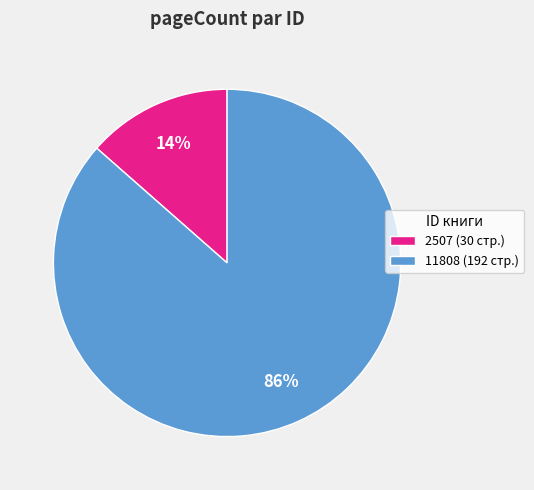

To the nearest percent, what portion does 11808 represent?

86%